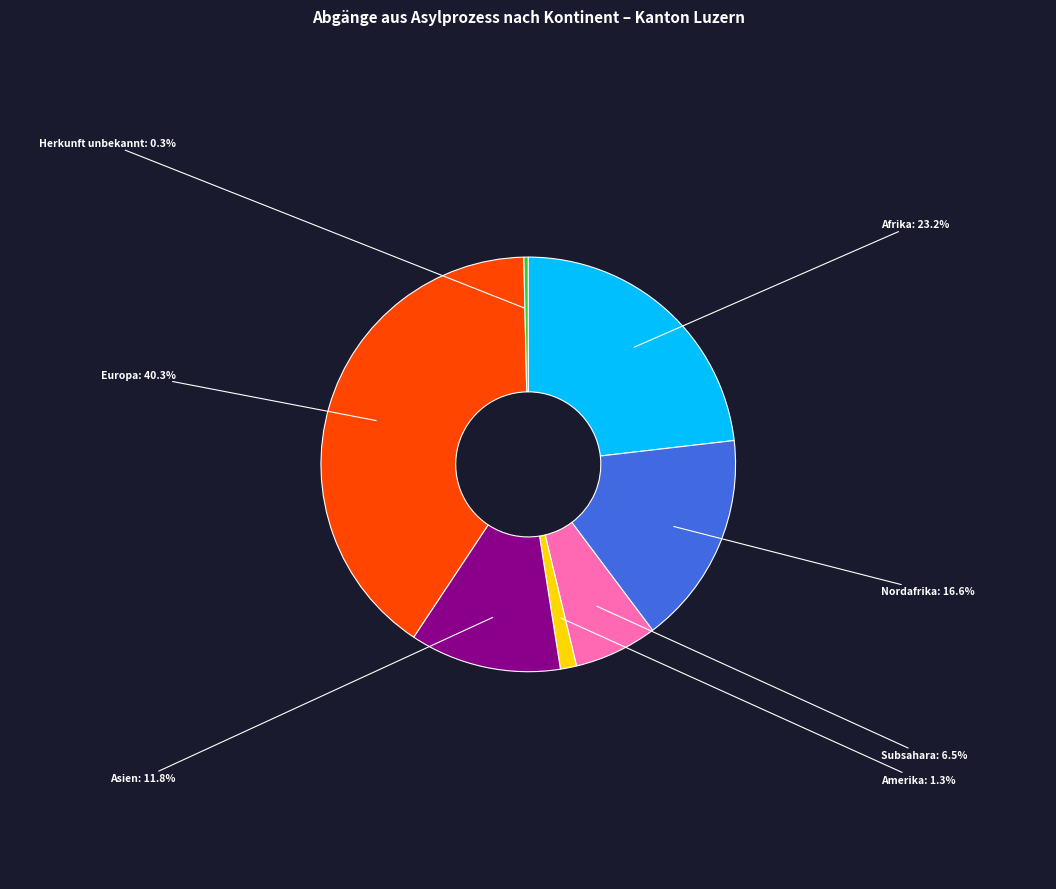

Does any single category account for the majority?

No